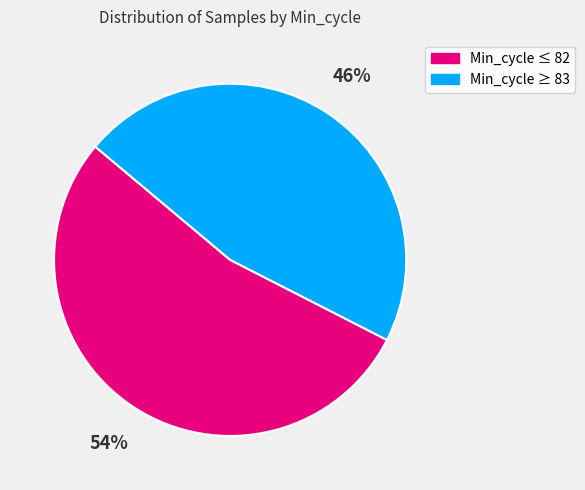

To the nearest percent, what is the average slice percentage?

50%